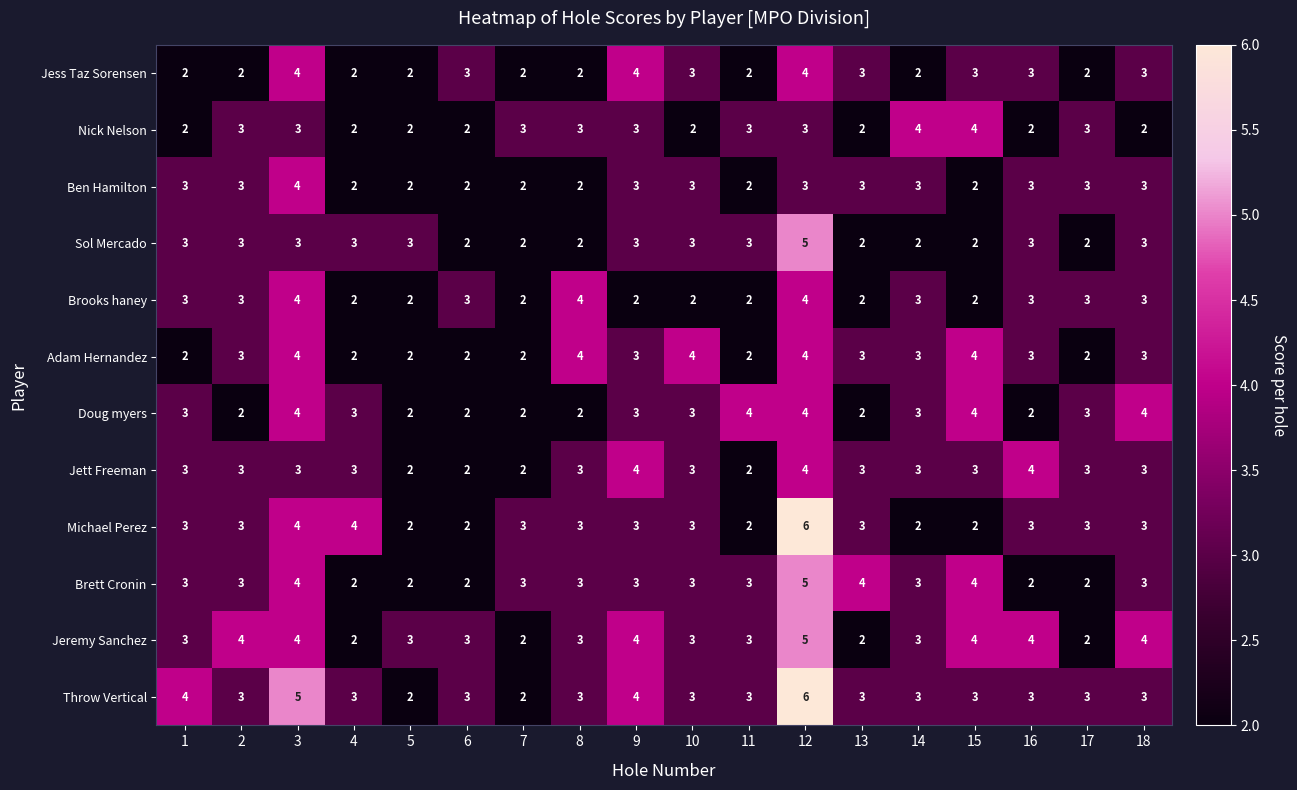

What is the total value across all series at 15?

37